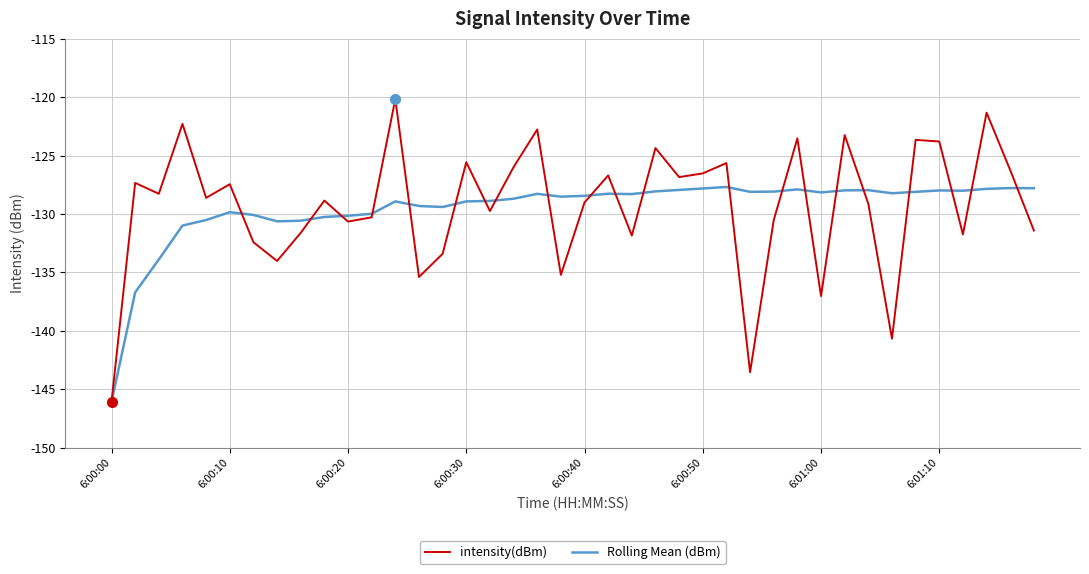

List the series in order of their peak value, lowest first.

Rolling Mean (dBm), intensity(dBm)